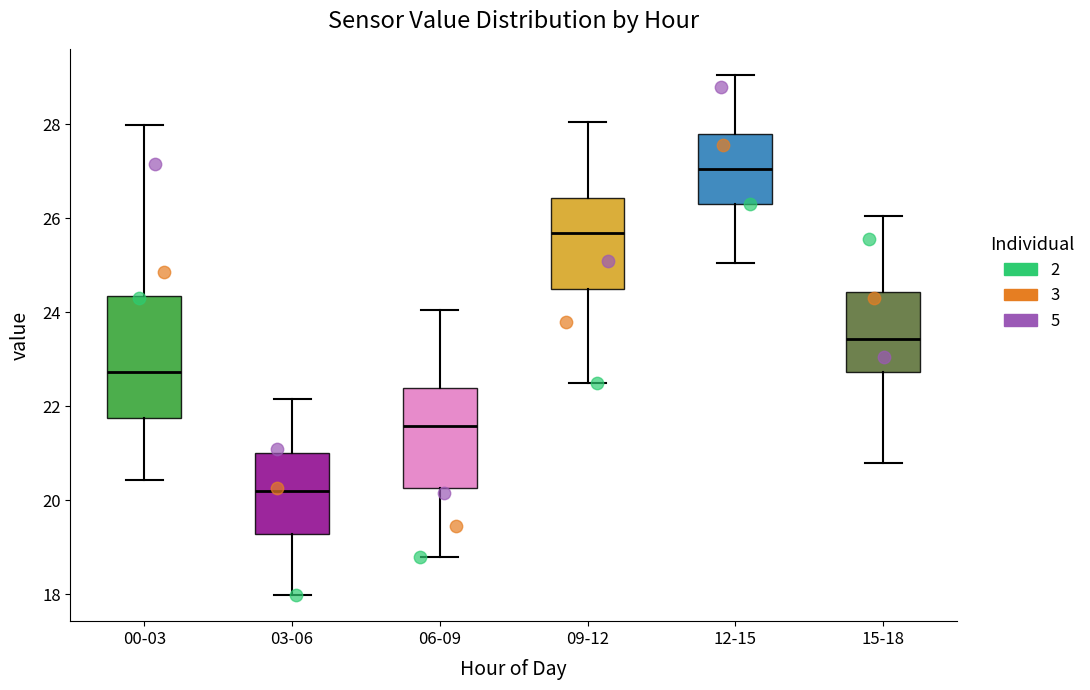

Reading left to right, read every box against the y-axis: the position of its median line, the range the box covers, and the ends of its whiskers. The values are not printed on the chart, so give them approximately, as read against the axis.

00-03: median 22.8, box 21.8 to 24.4, whiskers 20.4 to 28.0
03-06: median 20.2, box 19.2 to 21.0, whiskers 18.0 to 22.2
06-09: median 21.6, box 20.2 to 22.4, whiskers 18.8 to 24.0
09-12: median 25.6, box 24.4 to 26.4, whiskers 22.6 to 28.0
12-15: median 27.0, box 26.4 to 27.8, whiskers 25.0 to 29.0
15-18: median 23.4, box 22.8 to 24.4, whiskers 20.8 to 26.0